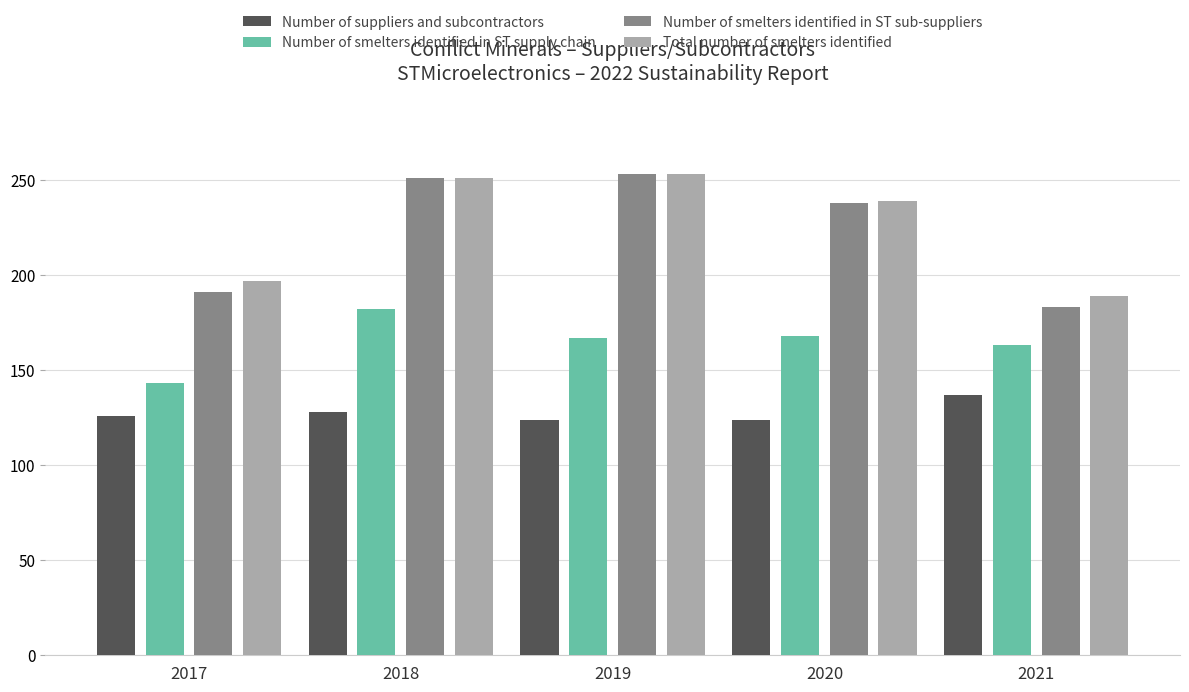

What is the difference between the second highest and minimum values in the Number of smelters identified in ST sub-suppliers series?

68